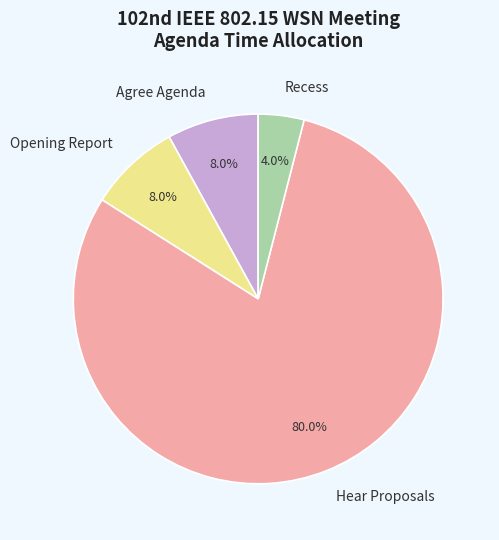

Which slice is the smallest?

Recess